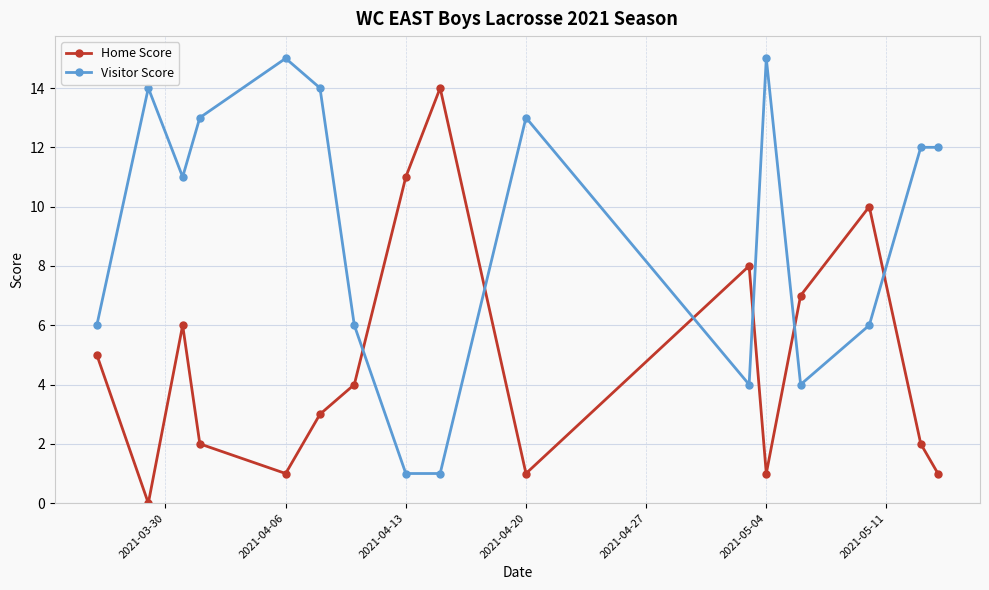

What is the greatest value displayed?

15